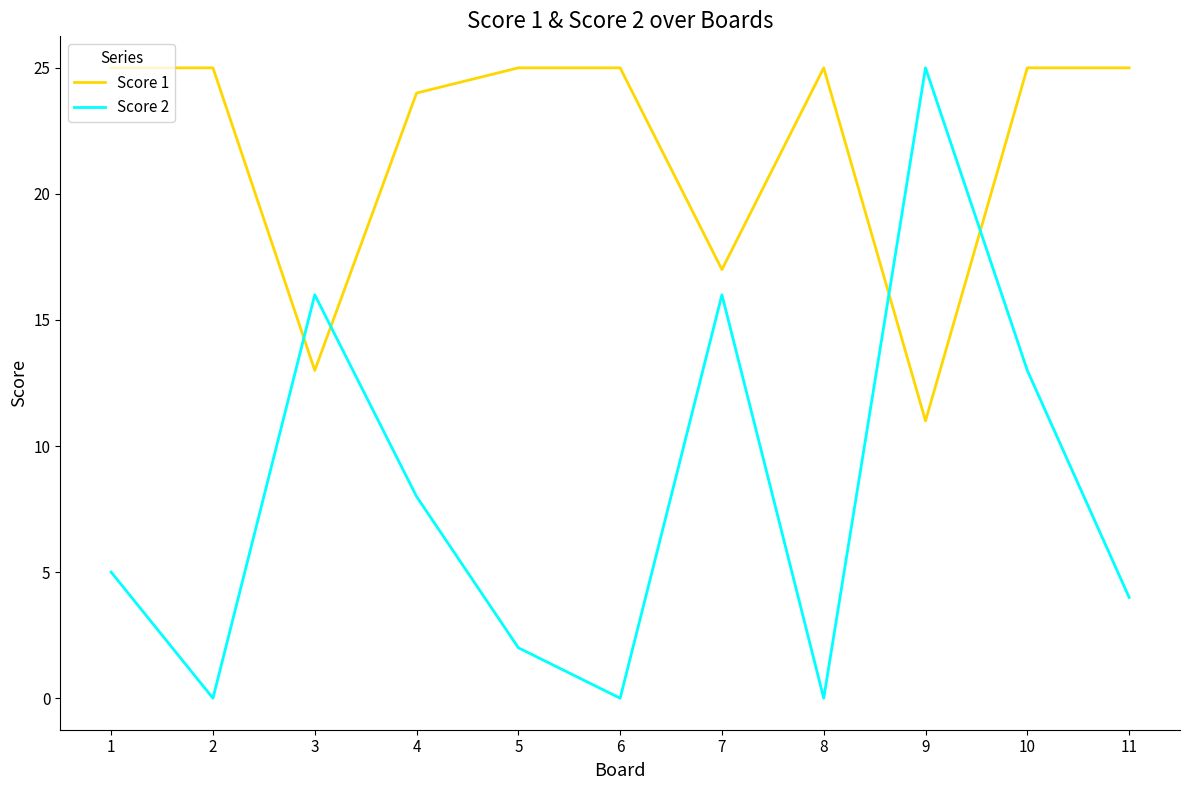

True or false: Score 2 and Score 1 cross at least once.

True